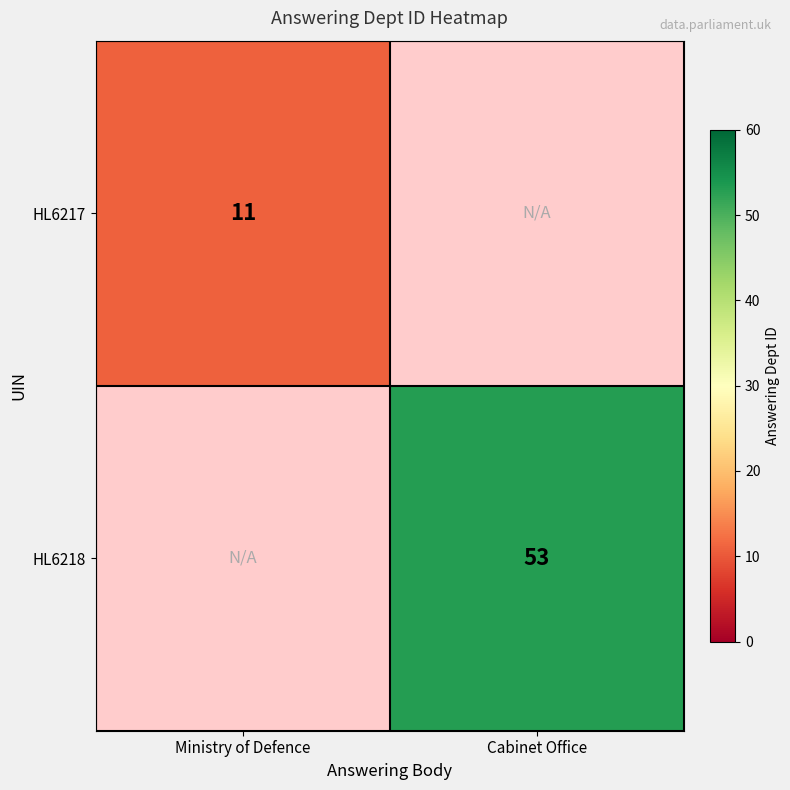

The HL6217 series shows 11 at Ministry of Defence. True or false?

True